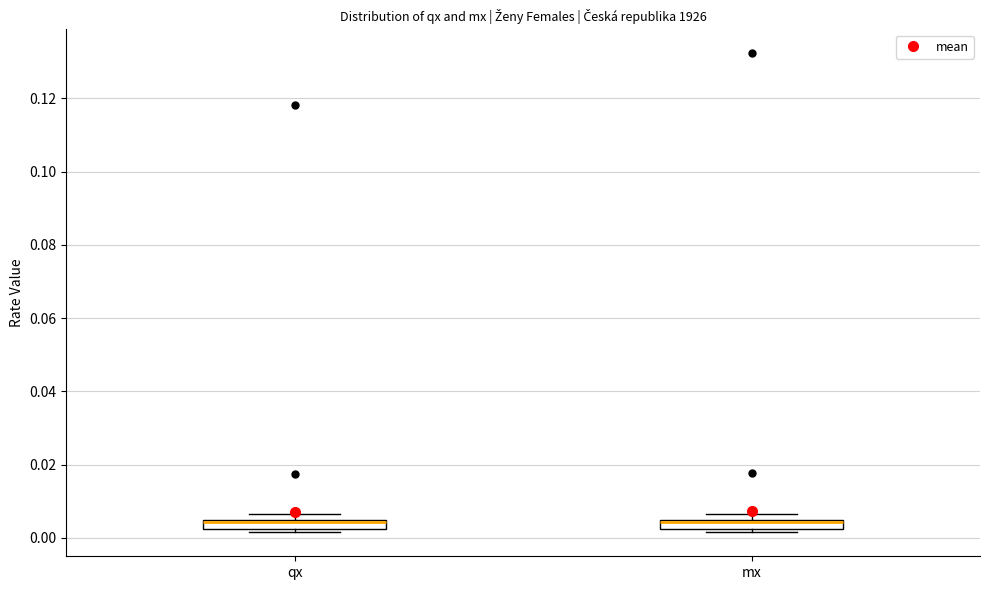

Where is the upper edge of the box for mx on the y-axis? The values are not printed on the chart, so give them approximately, as read against the axis.

0.004